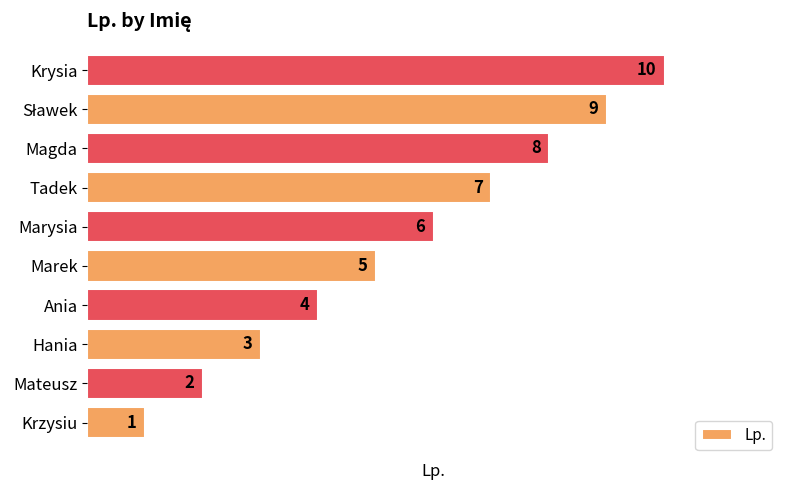

What is the average value?

6